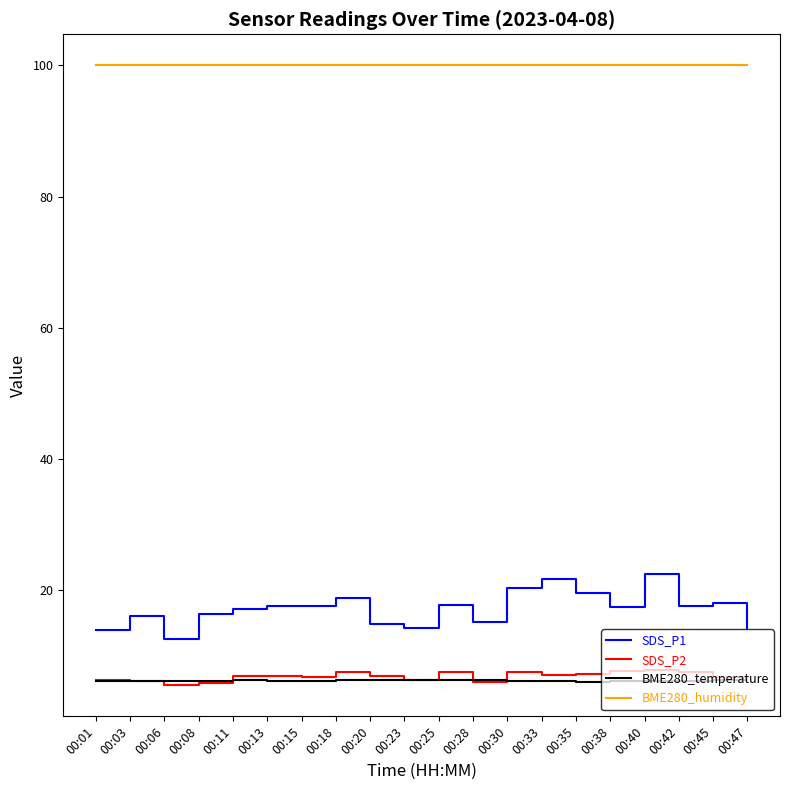

What is the minimum value for SDS_P1?

12.6